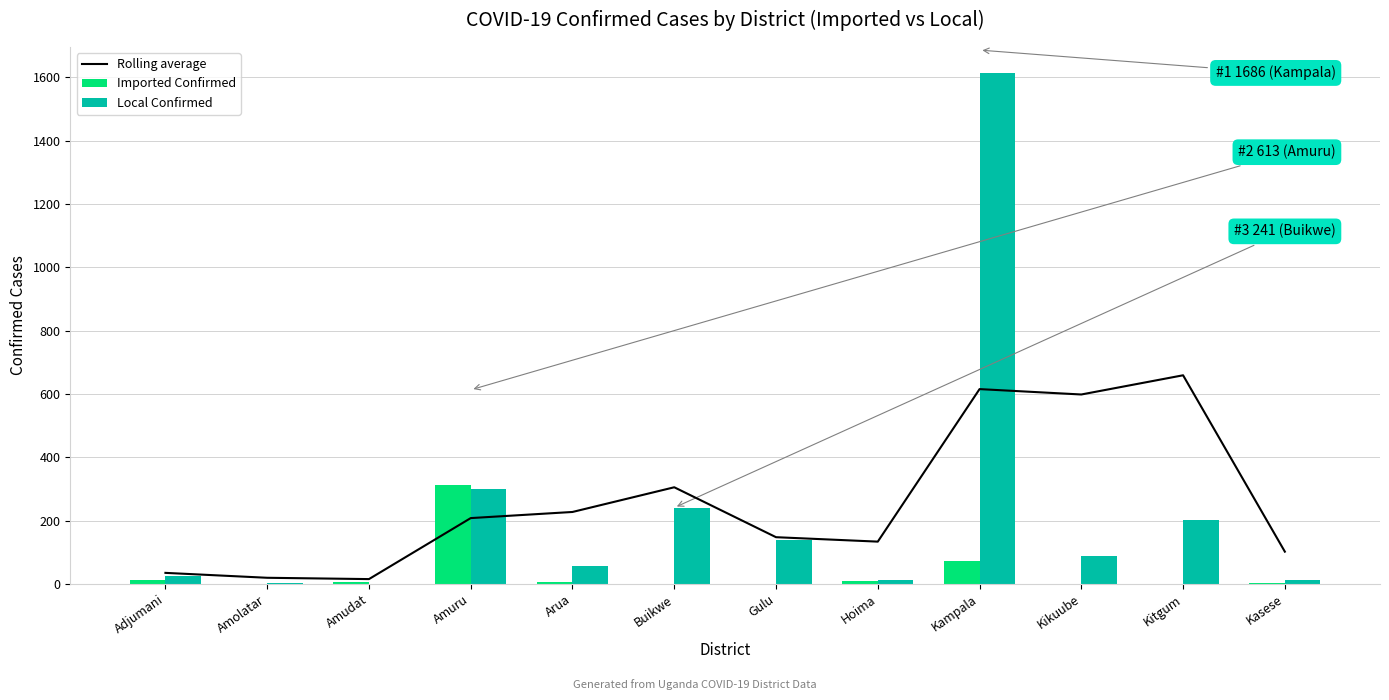

The Imported Confirmed series shows 5.4 at Adjumani. True or false?

False